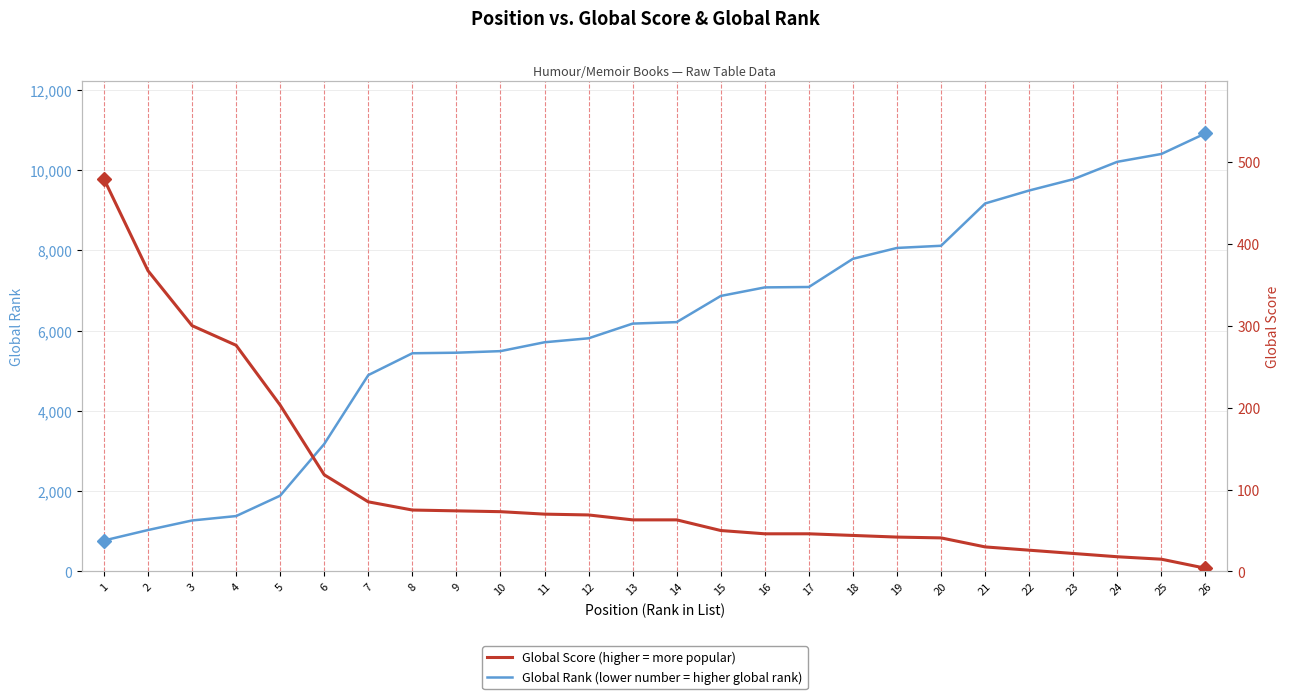

What value does the Global Score series have at 12?

69